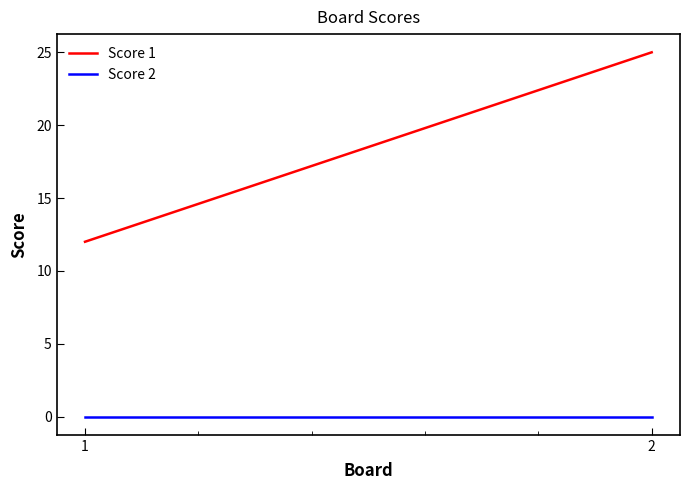

Is it true that Score 2 equals 0 at 2?

True